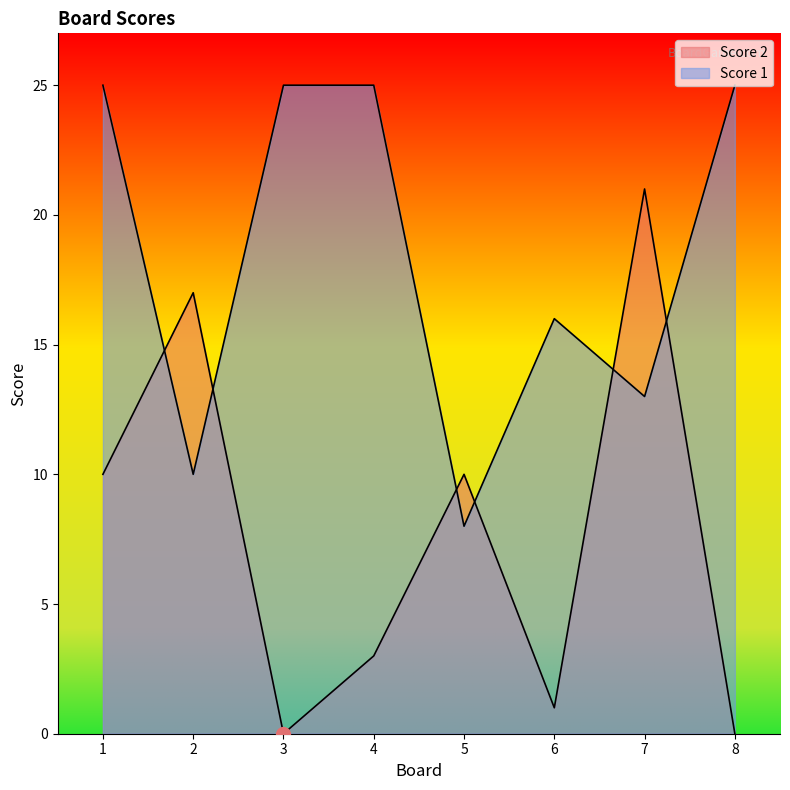

Reading left to right, what are all the values shown in this chart?

Score 2: 1=10	2=17	3=0	4=3	5=10	6=1	7=21	8=0
Score 1: 1=25	2=10	3=25	4=25	5=8	6=16	7=13	8=25